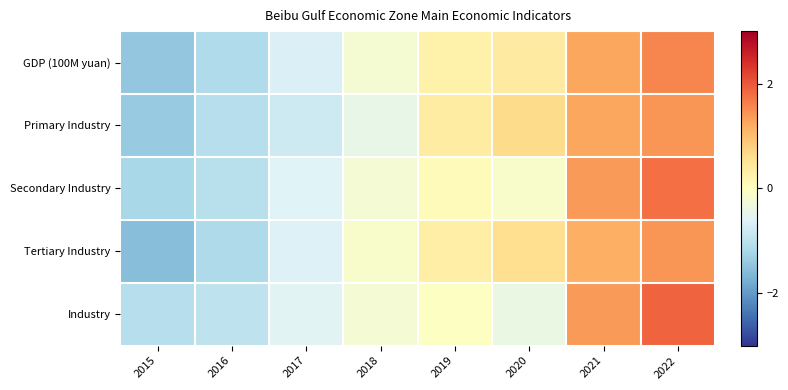

At which category does the chart reach its minimum across all series?

2015